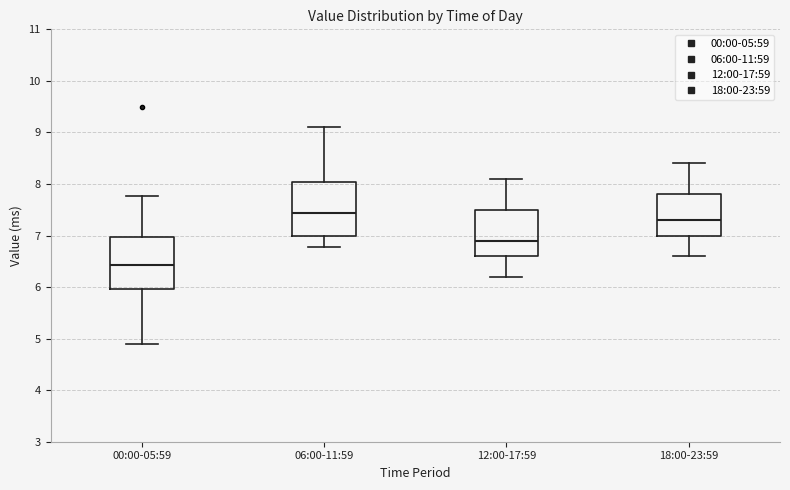

Reading left to right, transcribe this box plot: for each box, give where its median line is, the range the box spans, and where its two whiskers end, as read against the y-axis. The values are not printed on the chart, so give them approximately, as read against the axis.

00:00-05:59: median 6.4, box 6.0 to 7.0, whiskers 4.9 to 7.8
06:00-11:59: median 7.4, box 7.0 to 8.0, whiskers 6.8 to 9.1
12:00-17:59: median 6.9, box 6.6 to 7.5, whiskers 6.2 to 8.1
18:00-23:59: median 7.3, box 7.0 to 7.8, whiskers 6.6 to 8.4